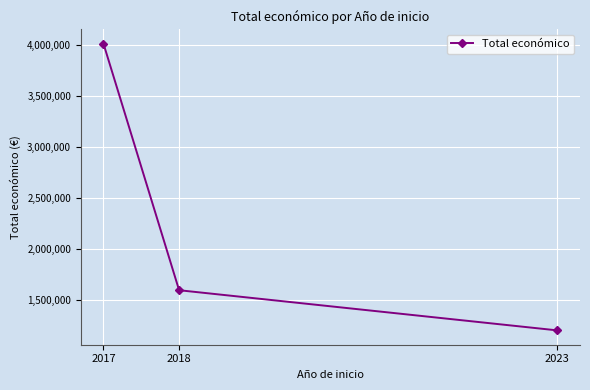

Which category has the lowest value across all series?

2023